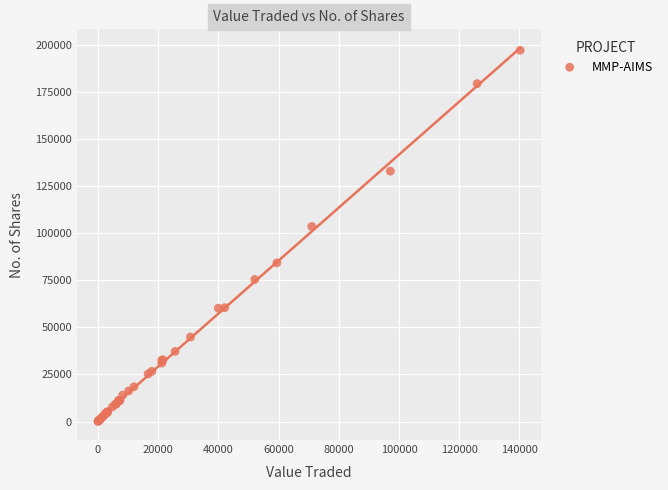

What Y value in the scatter plot is closest to 98581?

103556